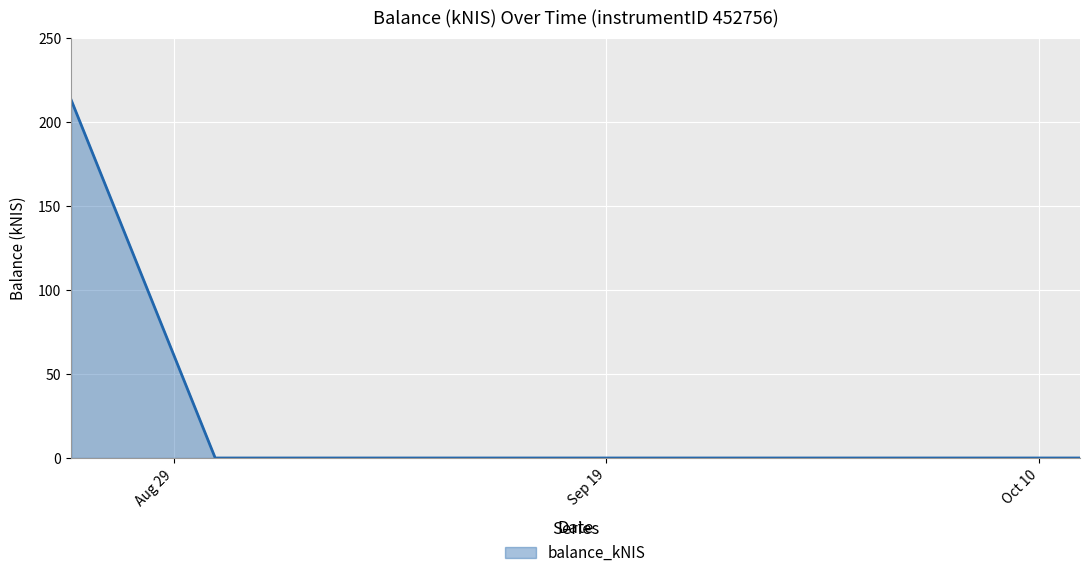

How many categories are shown in the chart?

3